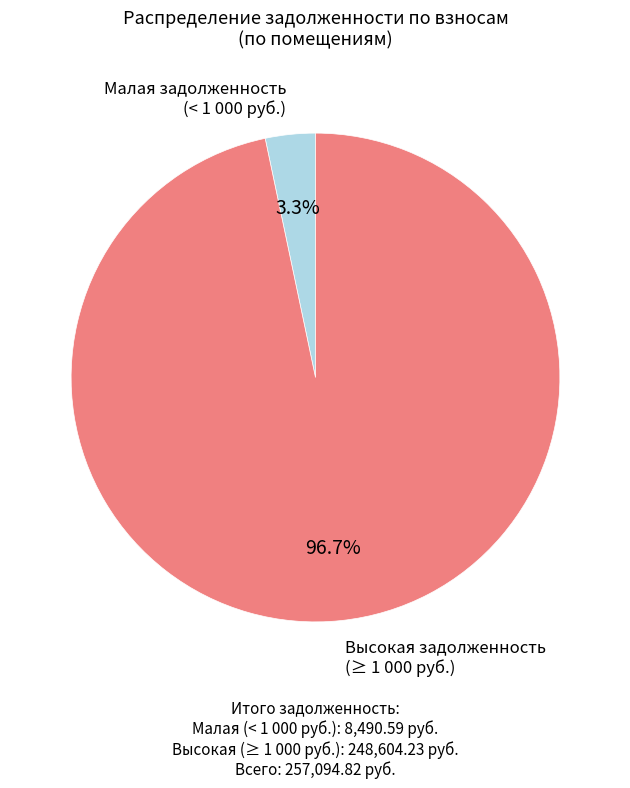

How many slices are in this pie chart?

2